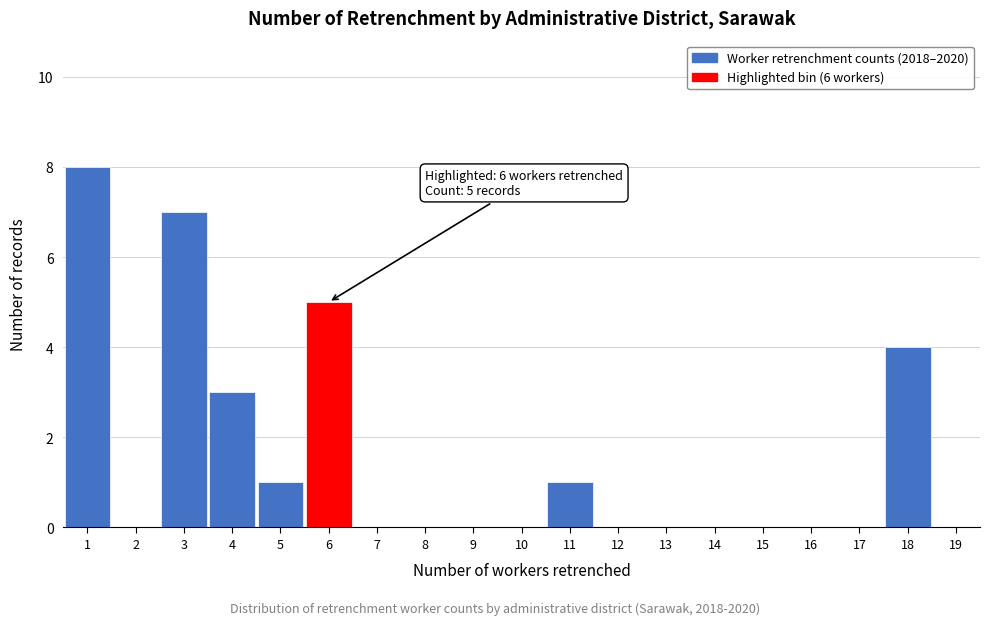

Over which range of the x-axis is the bar tallest?

0.5 to 1.5